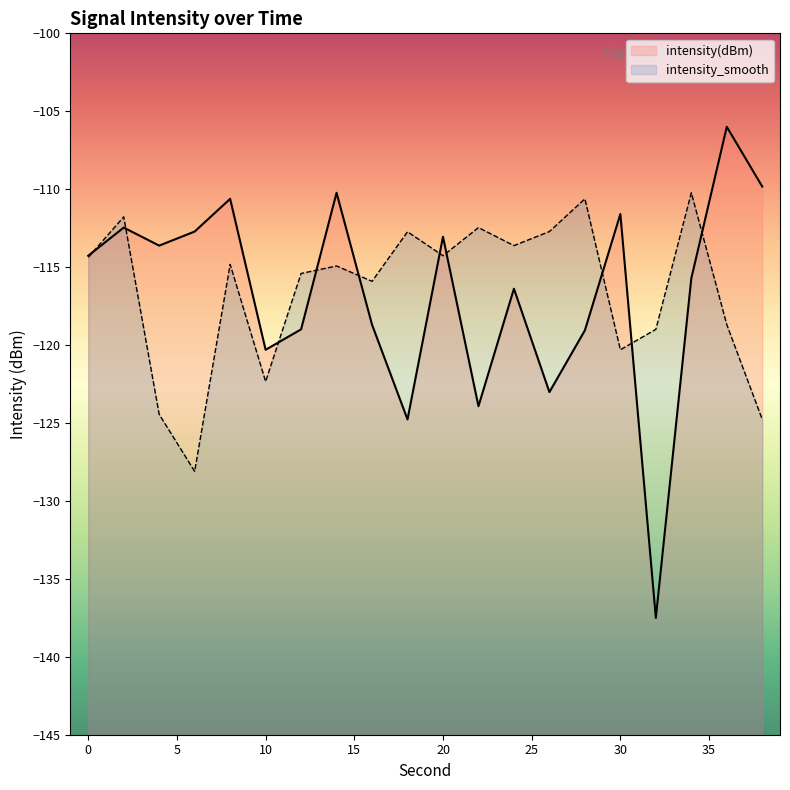

At which category does the chart reach its peak across all series?

36